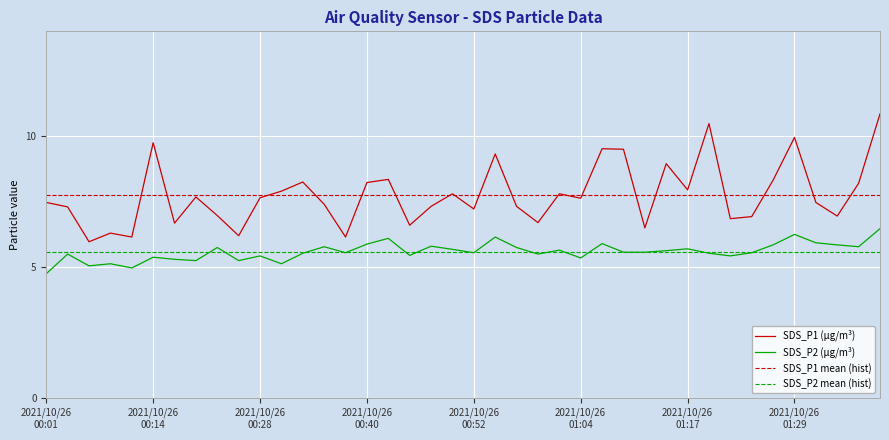

What is the spread (max minus min) of values at 28?

0.9